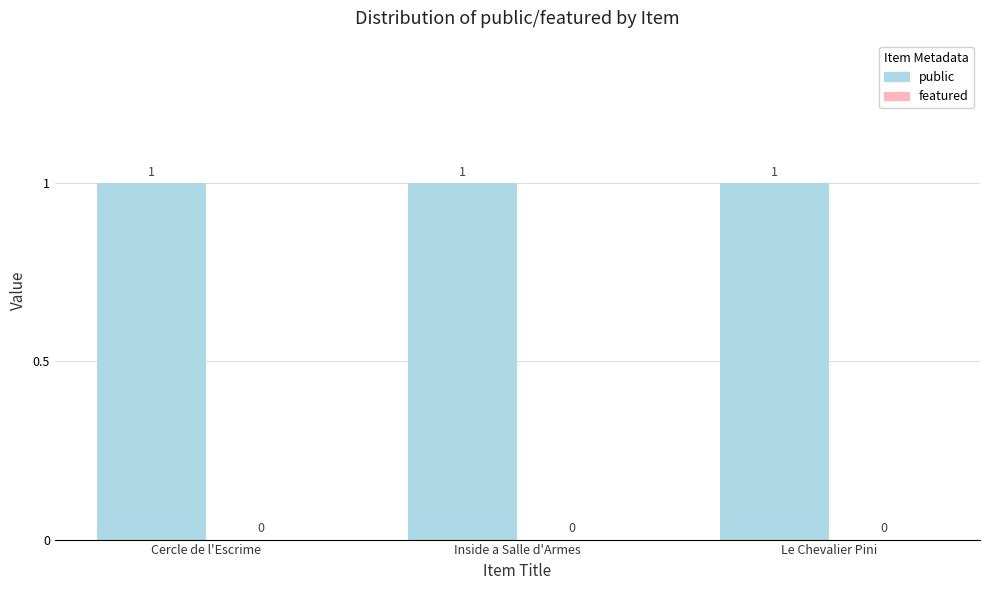

Reading left to right, what are all the values shown in this chart?

public: 1	1	1
featured: 0	0	0